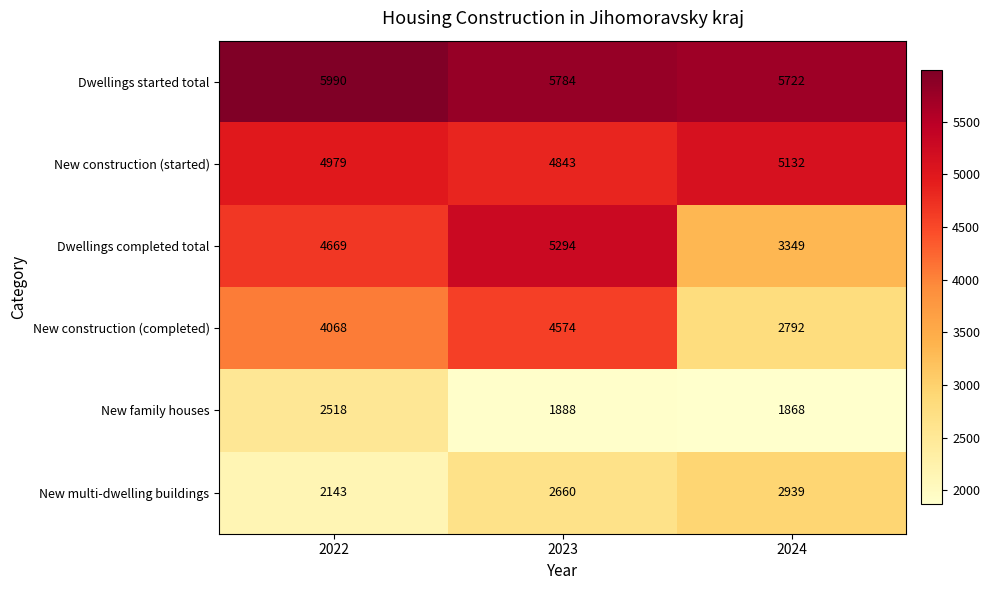

How many values in the Dwellings started total series are below 5784?

1